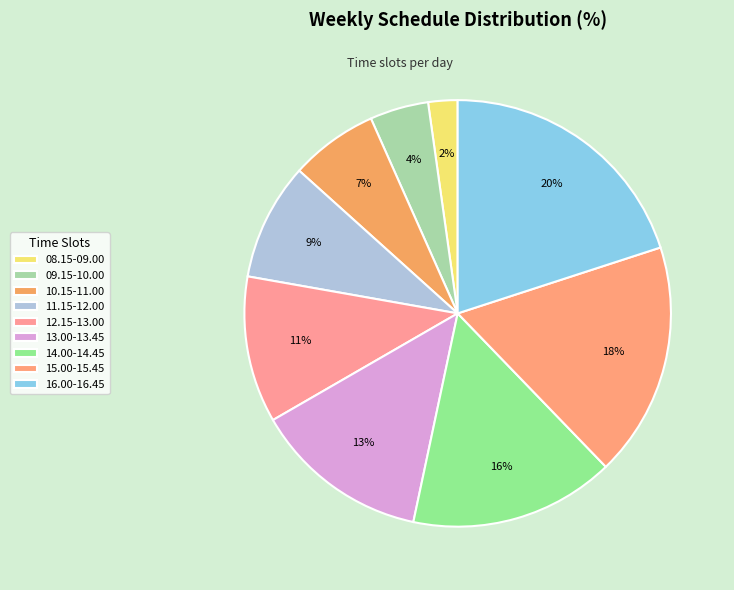

Does any single category account for the majority?

No